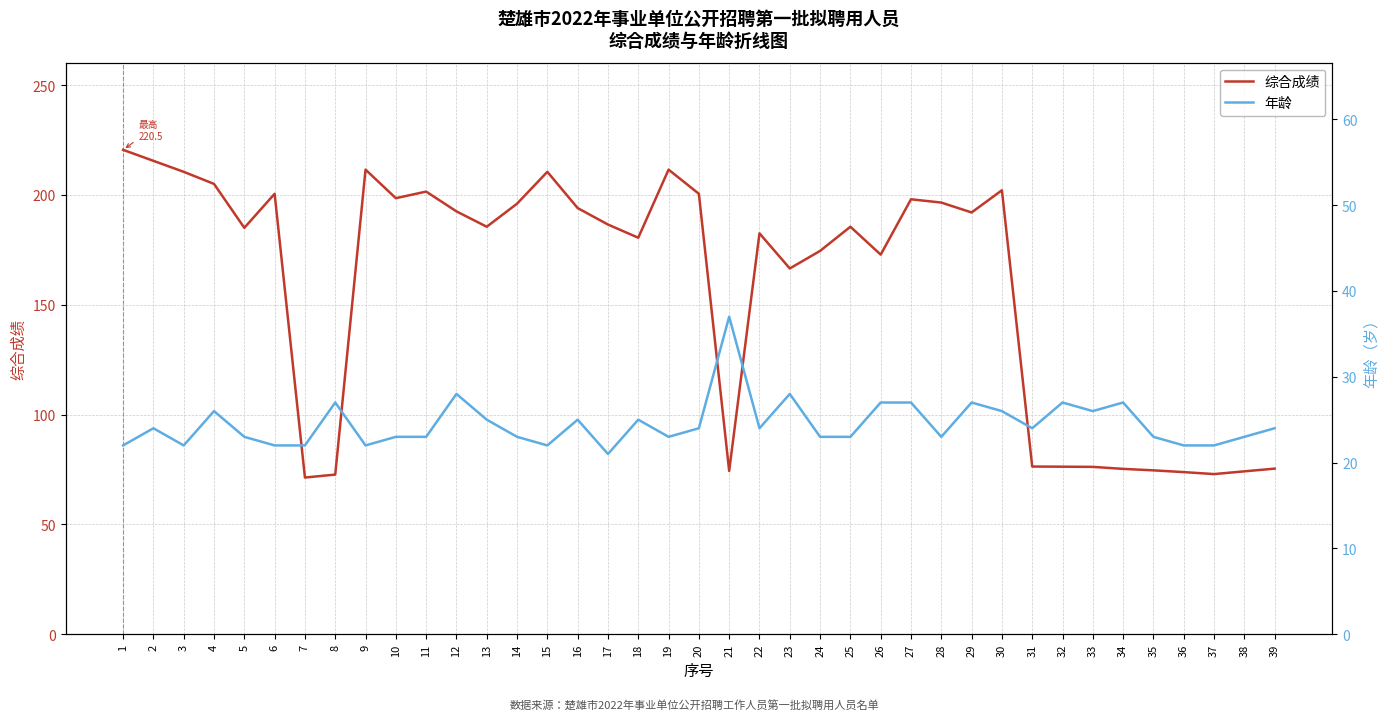

At which category does 综合成绩 reach its first local valley?

5